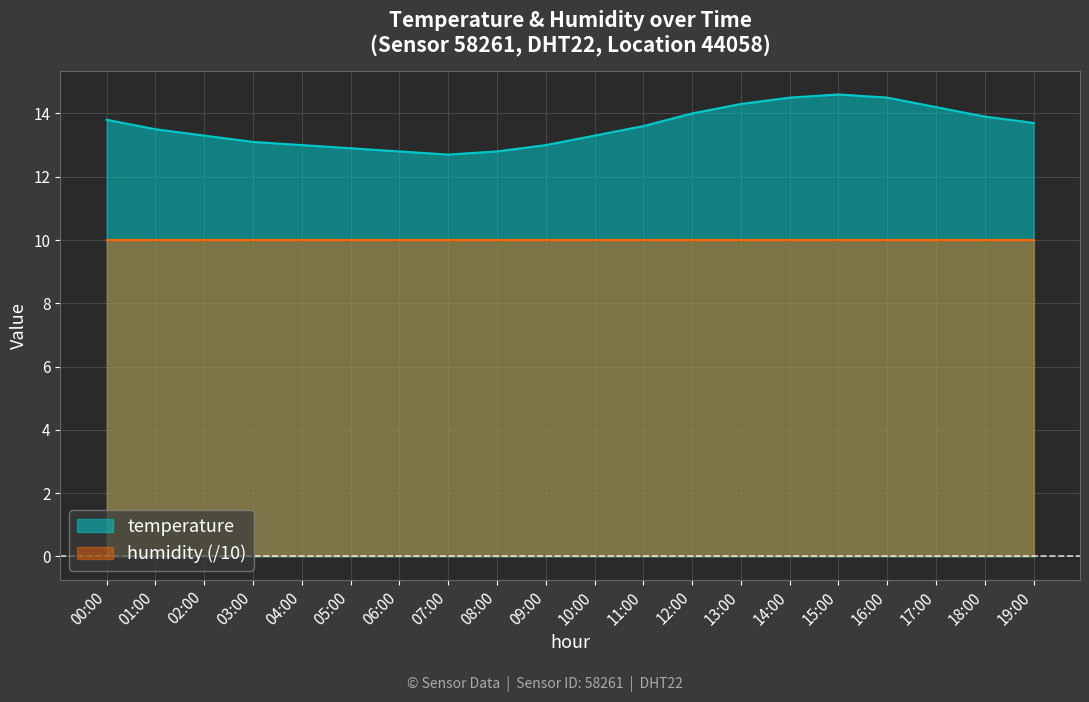

List the labels in order of value, smallest first.

07:00, 06:00, 08:00, 05:00, 04:00, 09:00, 03:00, 02:00, 10:00, 01:00, 11:00, 19:00, 00:00, 18:00, 12:00, 17:00, 13:00, 14:00, 16:00, 15:00